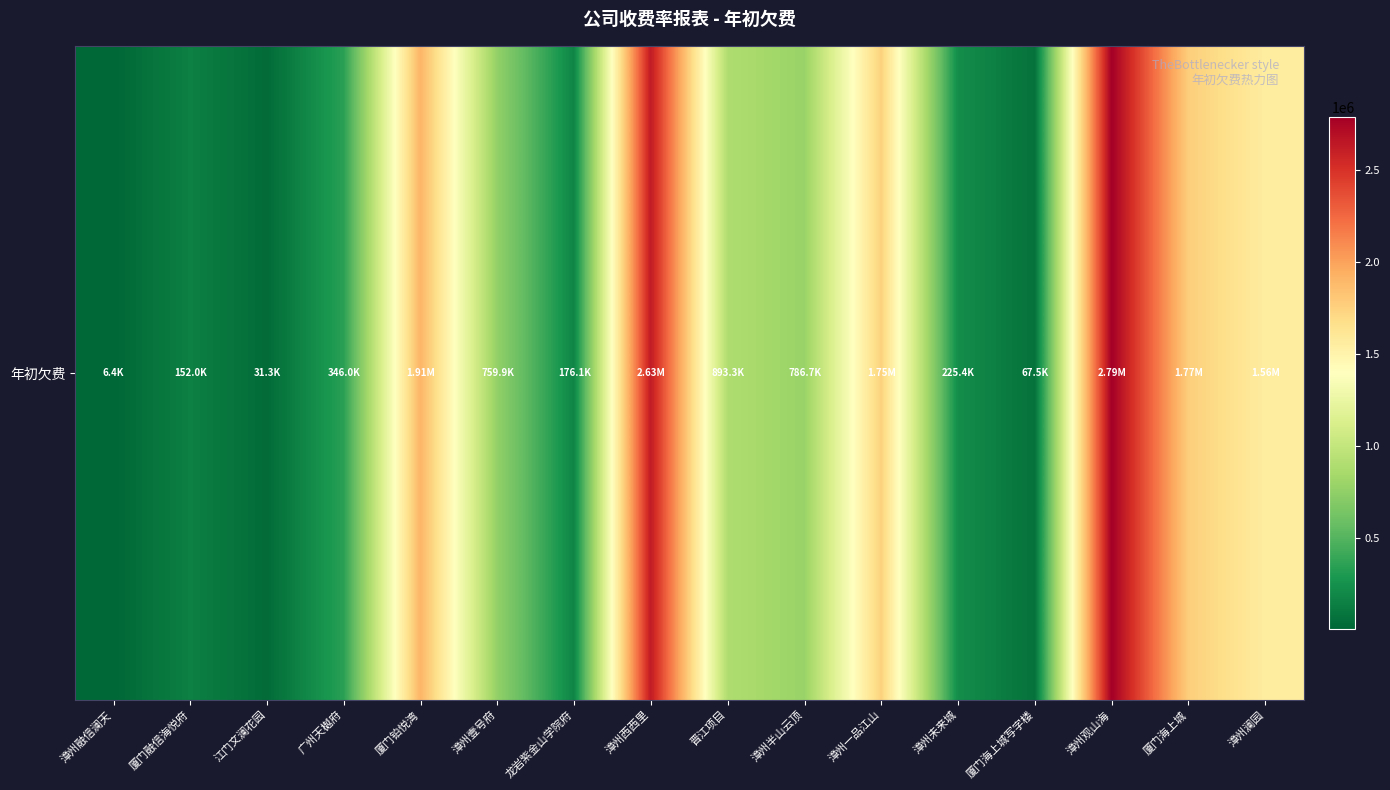

The value at 厦门海上城 is 1771602.9. True or false?

True